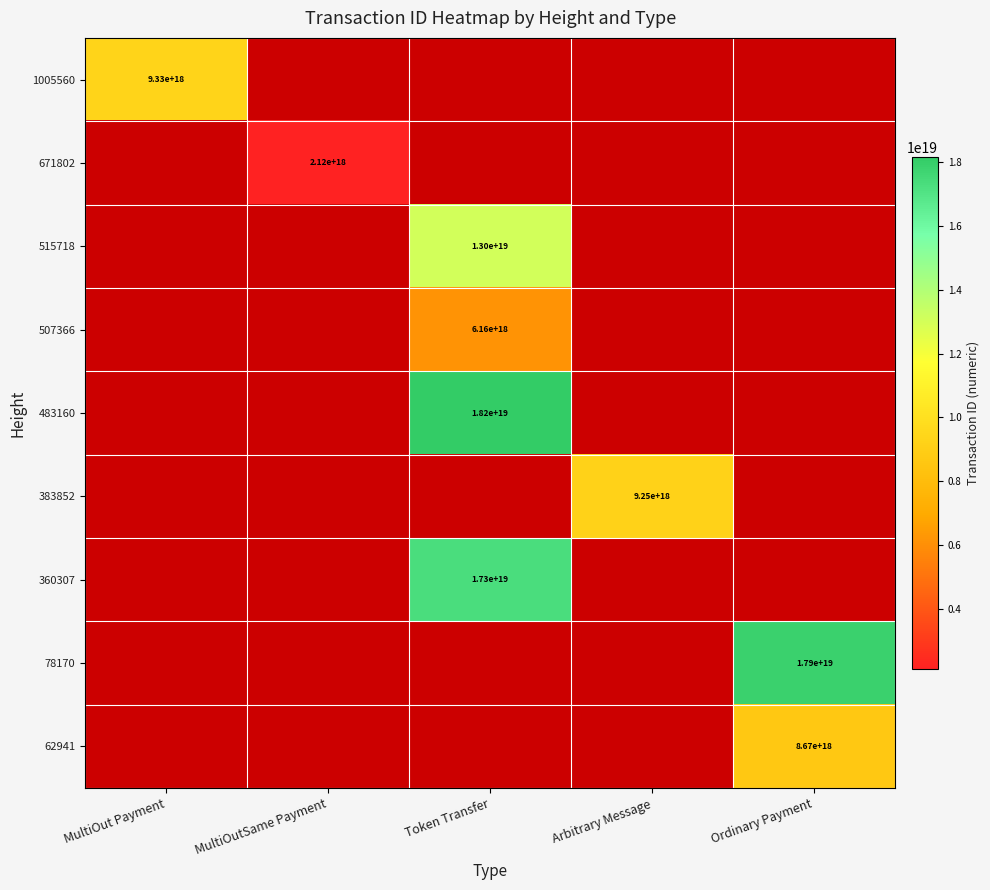

What is the maximum value shown in the chart?

18155788804108060672.0